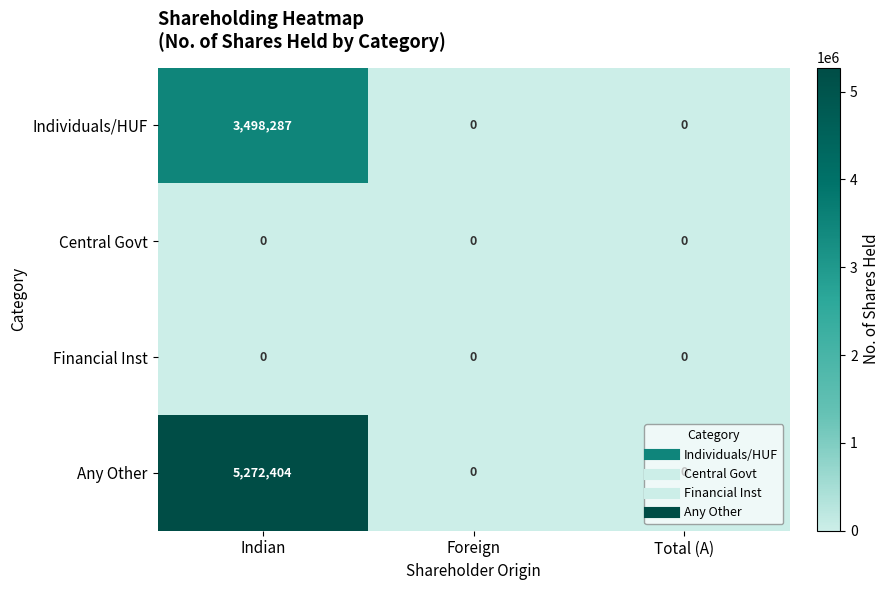

Which series has the widest spread of values?

Any Other